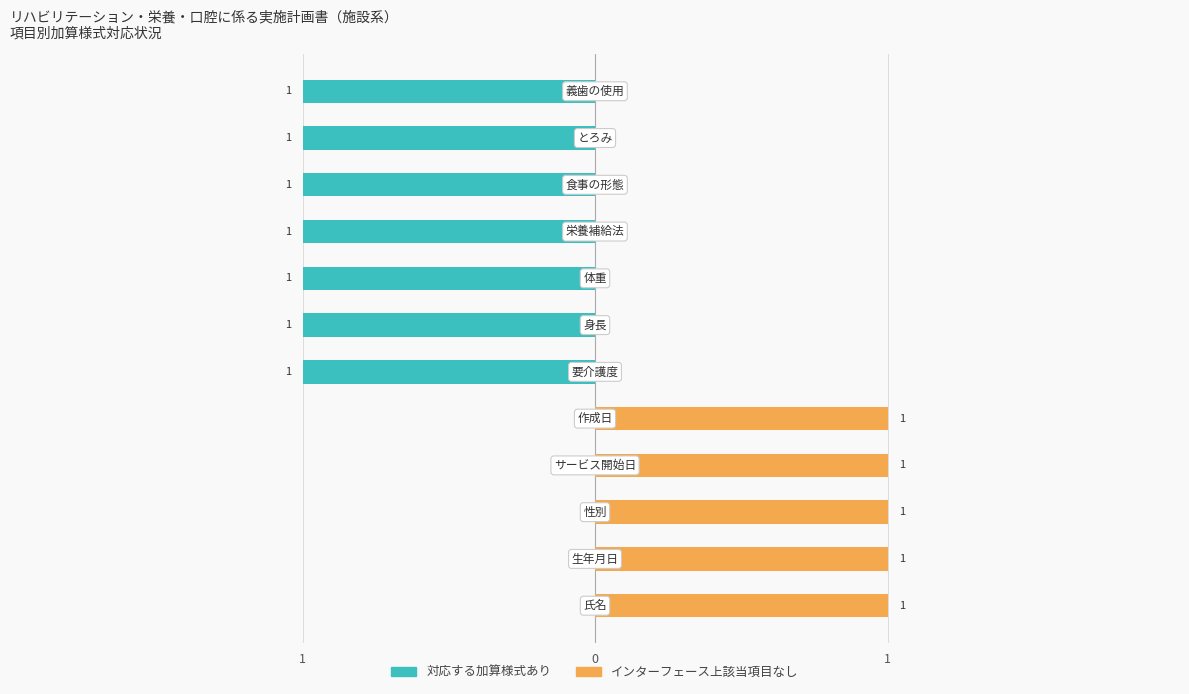

Between 1 and 9, which series saw the biggest shift?

対応する加算様式あり